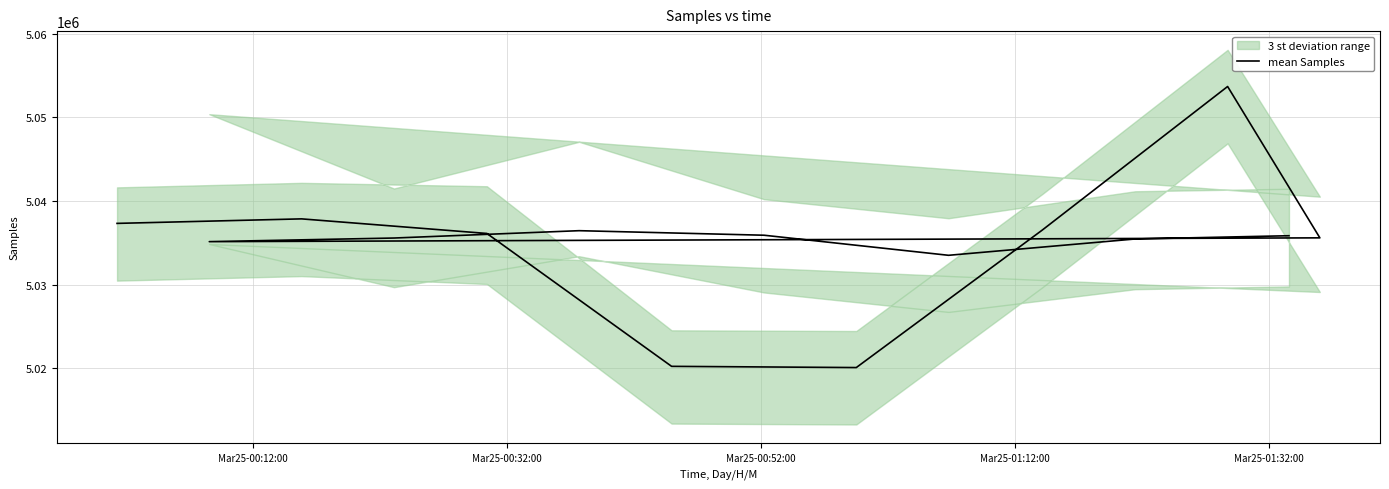

What is the ratio of the value at Mar25-01:12:00 to the value at Mar25-00:32:00?

1.0